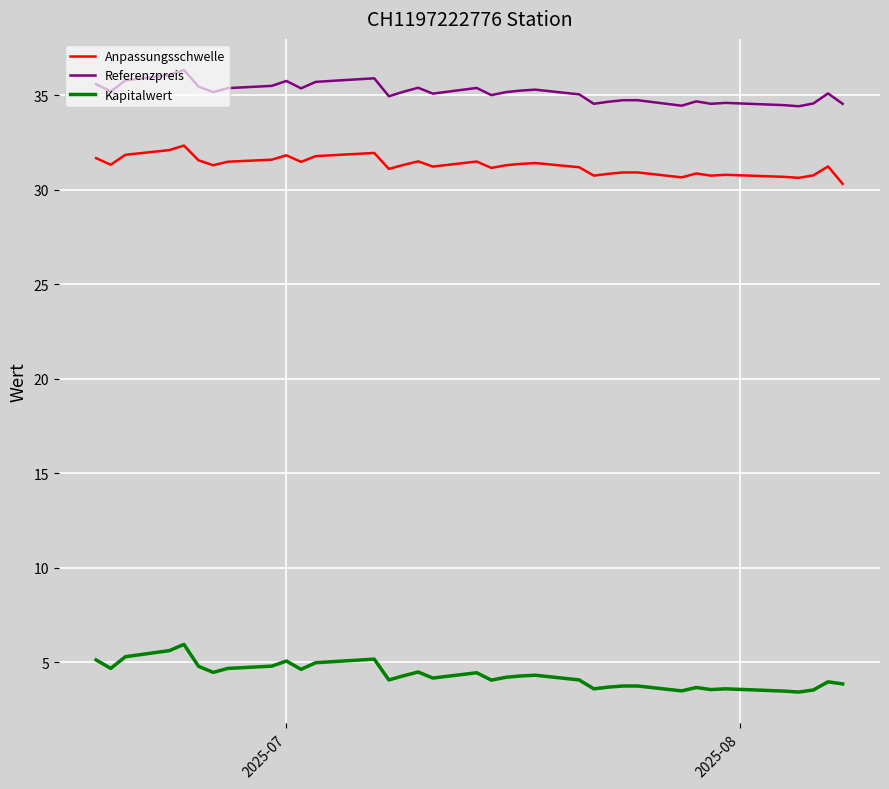

What is the maximum value shown in the chart?

36.3